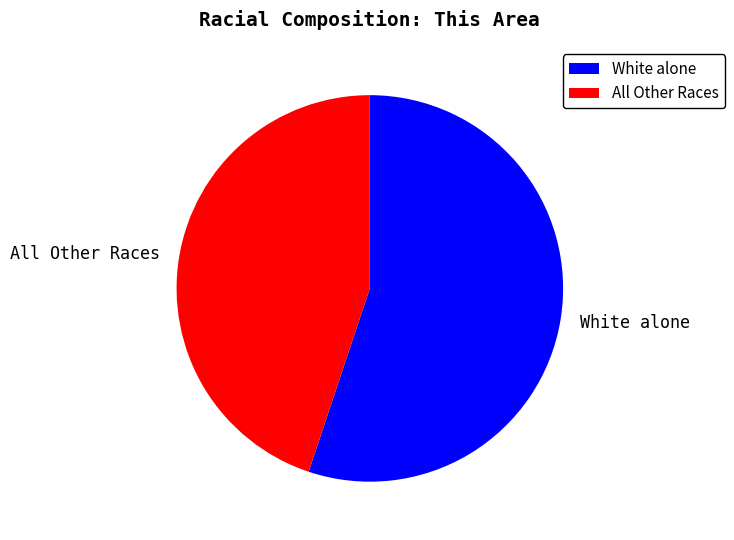

Approximately how many times larger is the value at All Other Races compared to White alone?

0.8